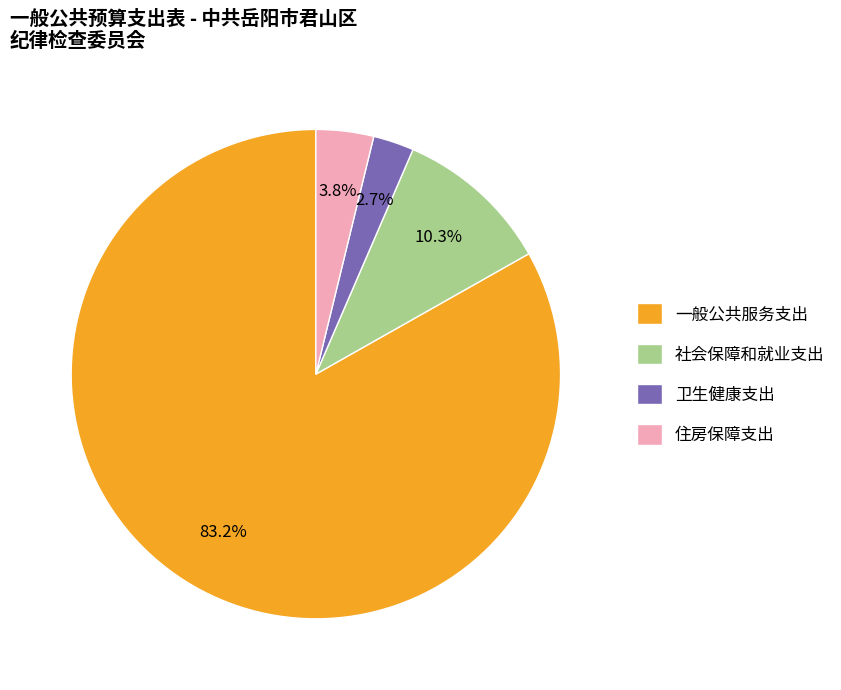

What is the total percentage of 一般公共服务支出 and 卫生健康支出?

85.9%